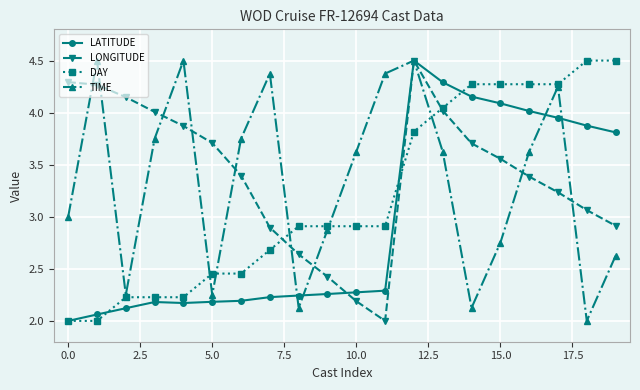

What is the lowest value of the LATITUDE series?

2.0